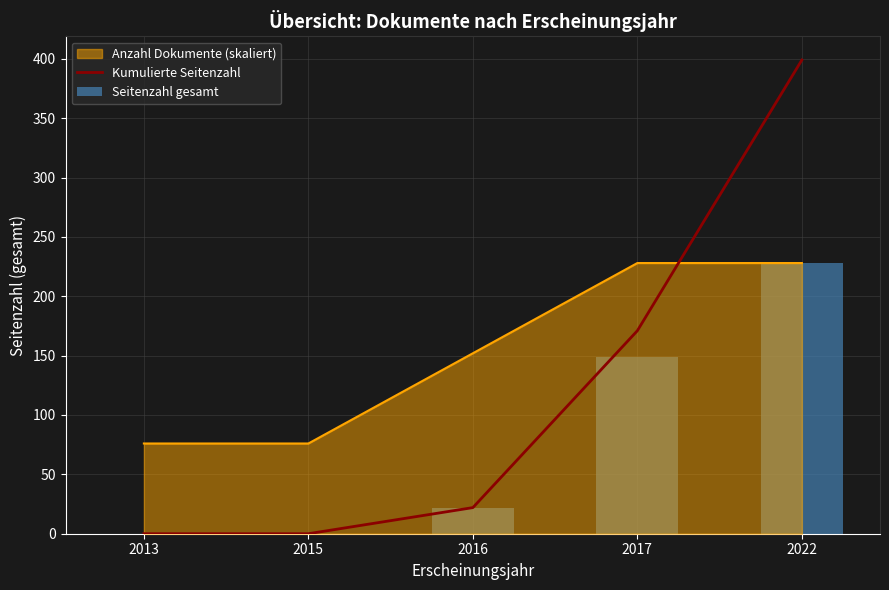

Does the chart contain stacked bars?

No